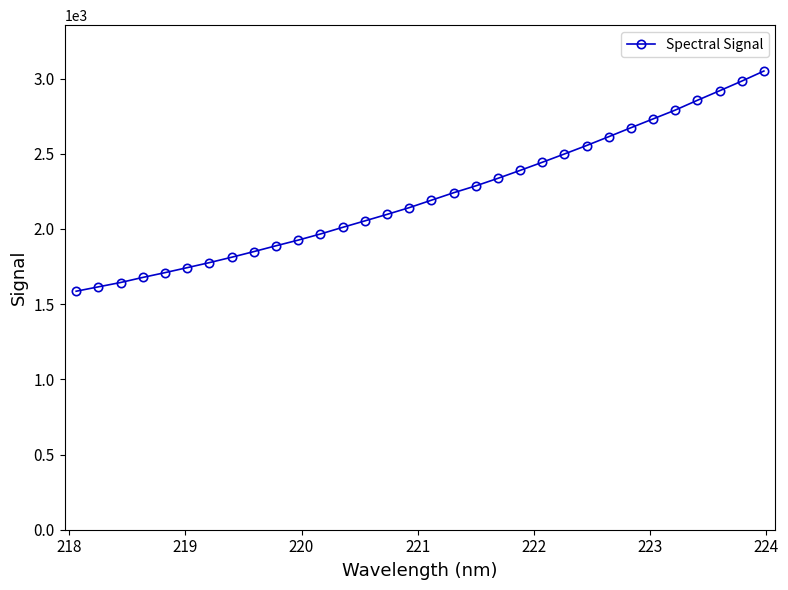

What is the value of the 28th point from the left?

2790.1